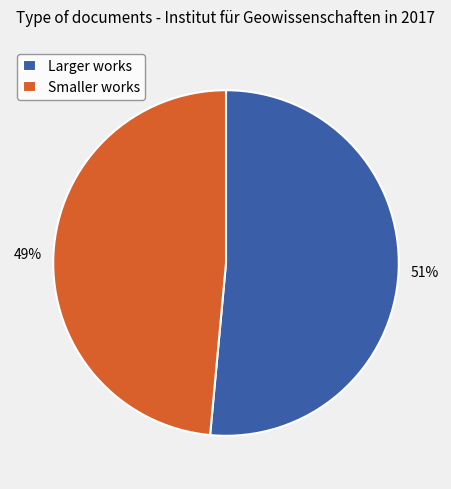

Which category has the smallest portion of the pie?

Smaller works